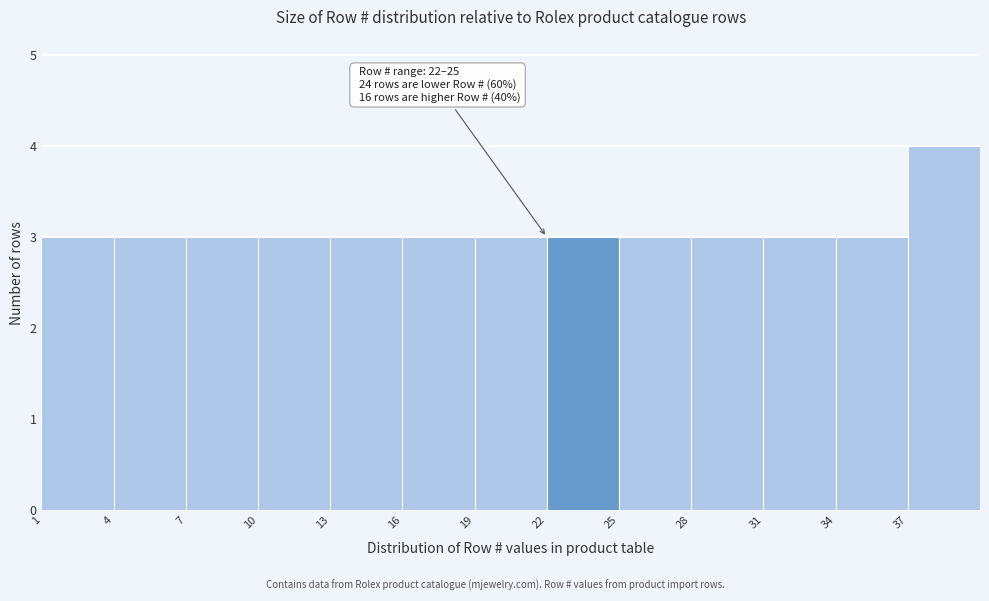

Over which range of the x-axis is the bar tallest?

37 to 40